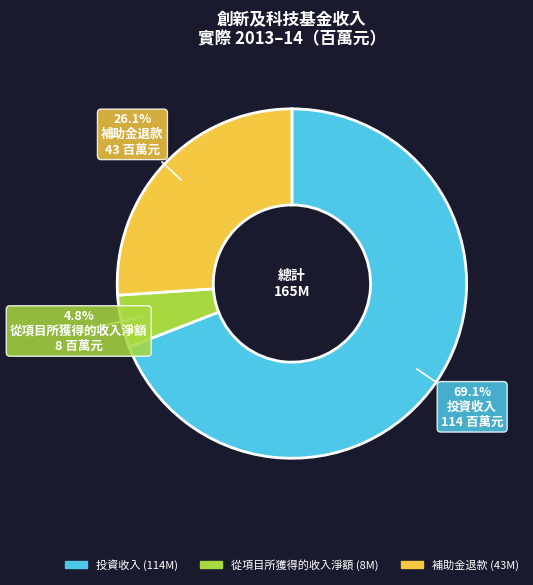

Is 補助金退款 the majority of the pie?

No